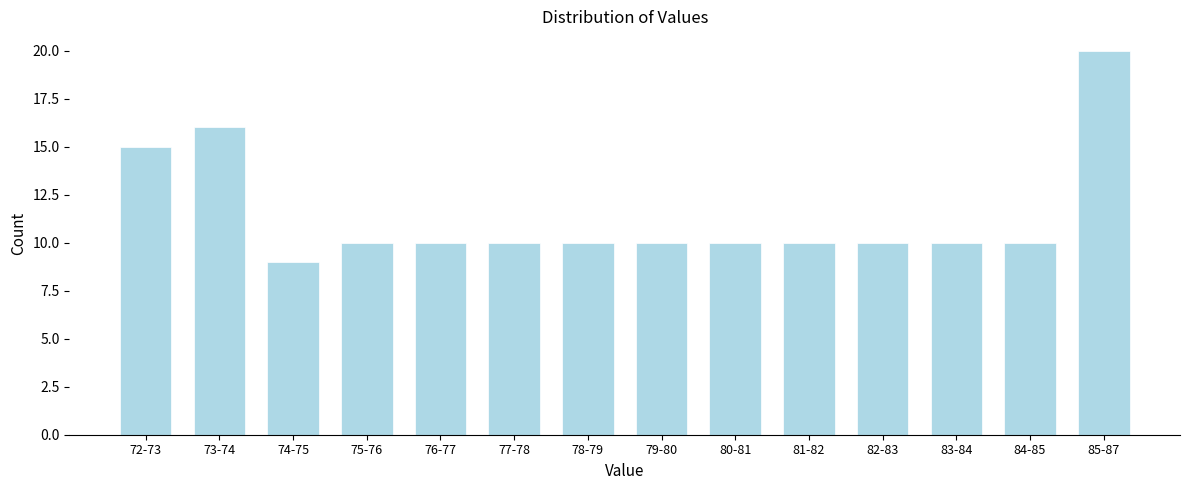

Reading left to right, extract all data points from this chart.

15	16	9	10	10	10	10	10	10	10	10	10	10	20